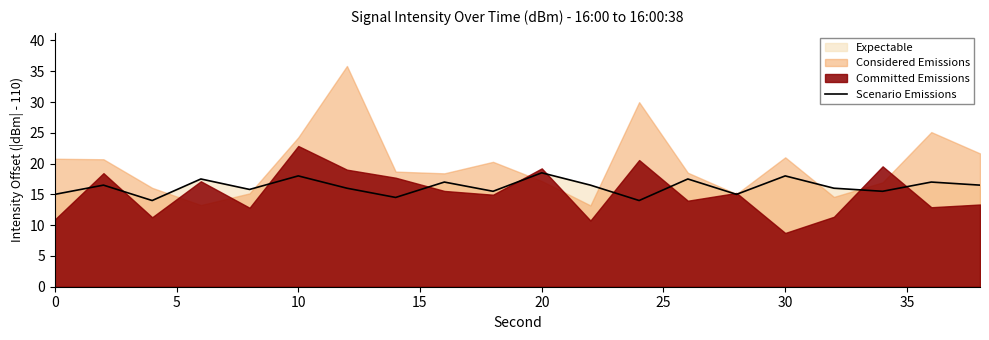

What is the minimum value for Scenario Emissions?

14.0